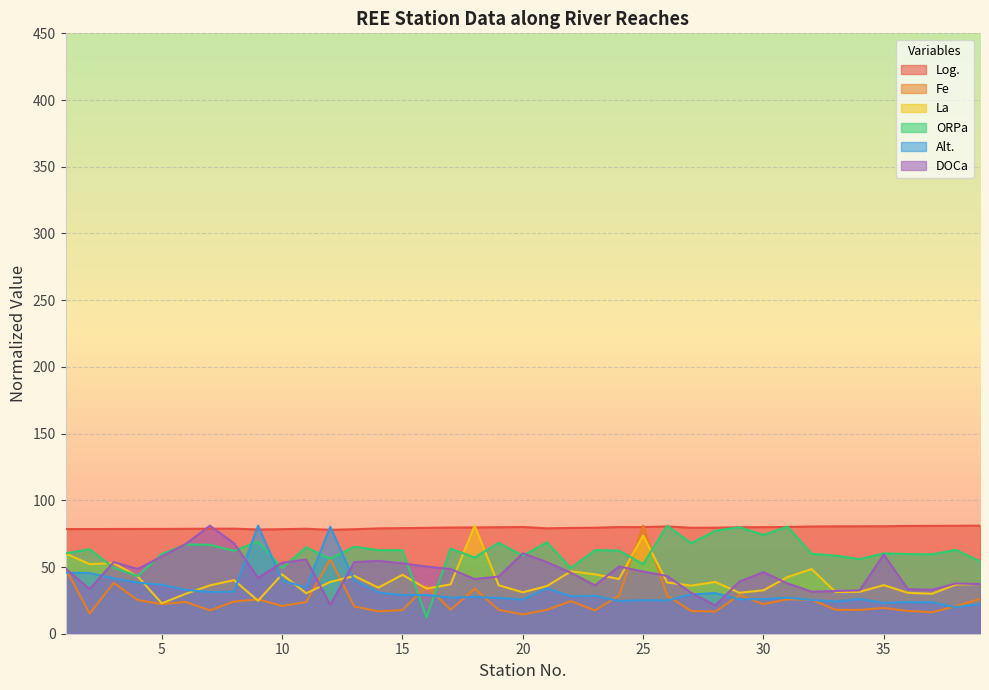

Reading left to right, transcribe all the data shown in this chart.

Log.: 1=78.4	2=78.4	3=78.5	4=78.5	5=78.5	6=78.6	7=78.7	8=78.8	9=78.1	10=78.3	11=78.7	12=77.9	13=78.3	14=78.9	15=79.1	16=79.3	17=79.6	18=79.6	19=79.8	20=80.0	21=79.0	22=79.3	23=79.5	24=79.9	25=79.9	26=80.4	27=79.4	28=79.5	29=79.8	30=79.9	31=80.0	32=80.4	33=80.5	34=80.5	35=80.6	36=80.8	37=80.8	38=80.9	39=81.0
Fe: 1=49.0	2=15.1	3=38.1	4=25.2	5=22.2	6=23.8	7=17.5	8=24.1	9=25.7	10=20.9	11=23.7	12=55.8	13=20.5	14=16.7	15=17.7	16=35.7	17=18.0	18=33.8	19=17.9	20=14.5	21=17.9	22=24.5	23=17.5	24=28.6	25=81.0	26=28.6	27=17.1	28=16.6	29=29.0	30=22.1	31=25.8	32=25.5	33=17.9	34=17.8	35=19.3	36=17.1	37=16.1	38=20.6	39=26.2
La: 1=60.1	2=52.2	3=52.9	4=42.9	5=22.8	6=29.9	7=36.2	8=40.2	9=24.7	10=44.5	11=30.3	12=38.8	13=43.3	14=34.6	15=44.1	16=33.8	17=37.0	18=81.0	19=36.3	20=31.1	21=35.7	22=46.8	23=44.5	24=41.0	25=73.6	26=38.4	27=36.0	28=38.8	29=30.7	30=32.5	31=42.5	32=48.5	33=31.2	34=31.4	35=36.4	36=30.7	37=29.9	38=36.9	39=37.2
ORPa: 1=60.2	2=63.3	3=49.5	4=43.2	5=59.7	6=66.9	7=66.7	8=62.1	9=69.1	10=49.2	11=64.8	12=56.2	13=65.2	14=62.6	15=62.6	16=12.2	17=63.8	18=57.1	19=68.1	20=58.5	21=68.6	22=49.2	23=62.6	24=62.4	25=52.1	26=81.0	27=67.9	28=77.2	29=79.8	30=74.1	31=80.3	32=60.0	33=58.5	34=55.9	35=60.2	36=59.7	37=59.5	38=62.8	39=54.2
Alt.: 1=45.8	2=45.5	3=41.4	4=38.3	5=36.7	6=32.8	7=31.3	8=31.5	9=81.0	10=40.0	11=34.6	12=80.2	13=40.0	14=30.9	15=28.9	16=29.1	17=27.0	18=27.6	19=26.8	20=25.6	21=34.0	22=28.0	23=28.4	24=24.5	25=25.1	26=24.9	27=29.5	28=30.5	29=25.8	30=26.0	31=27.0	32=25.4	33=24.1	34=26.0	35=23.1	36=23.7	37=23.5	38=19.8	39=22.3
DOCa: 1=49.0	2=33.4	3=53.7	4=48.5	5=57.9	6=67.3	7=81.0	8=67.8	9=41.9	10=53.2	11=55.6	12=21.7	13=53.7	14=54.6	15=52.7	16=50.4	17=48.5	18=41.0	19=42.9	20=60.3	21=53.7	22=45.7	23=36.3	24=50.4	25=46.6	26=43.3	27=30.6	28=21.2	29=39.1	30=46.2	31=37.7	32=31.6	33=32.0	34=32.5	35=59.3	36=33.4	37=33.0	38=37.7	39=37.2